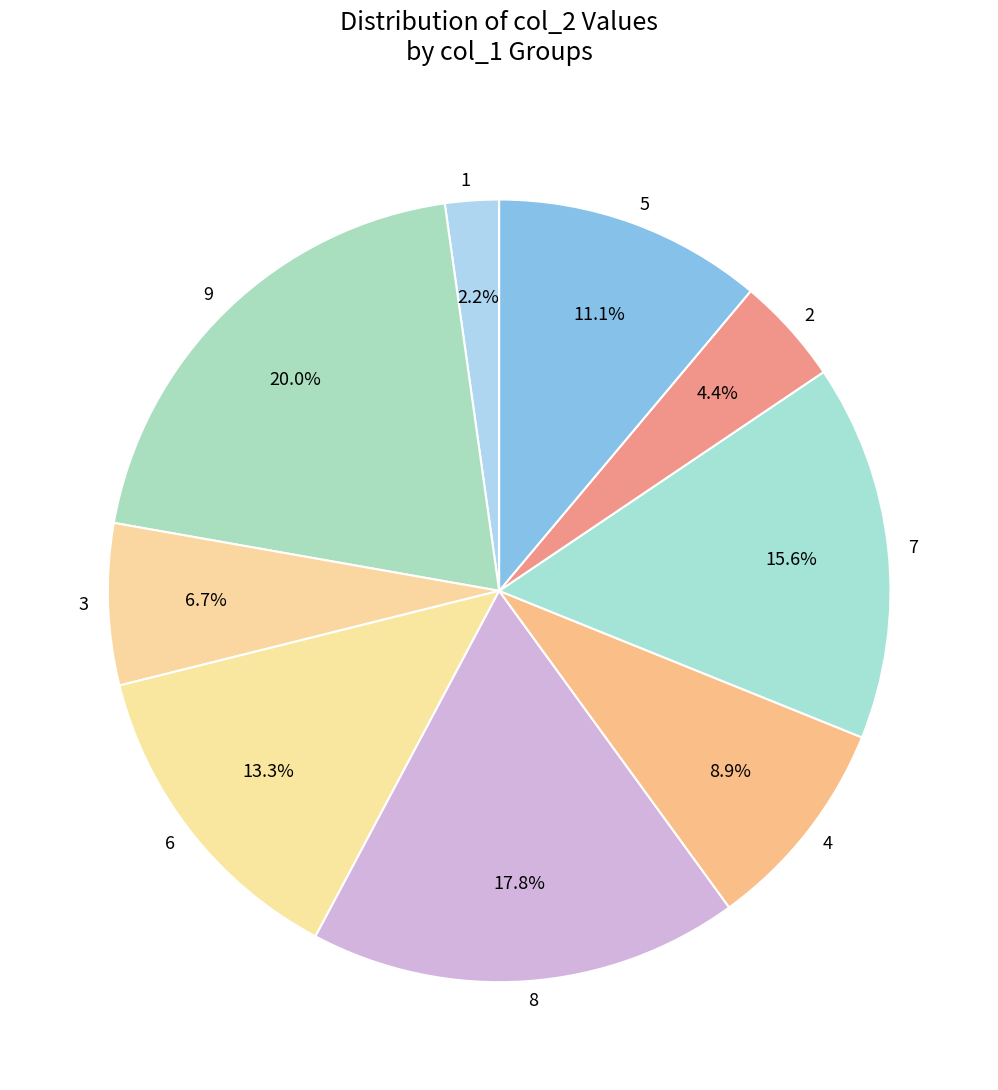

Rank the categories by value from lowest to highest.

1, 2, 3, 4, 5, 6, 7, 8, 9